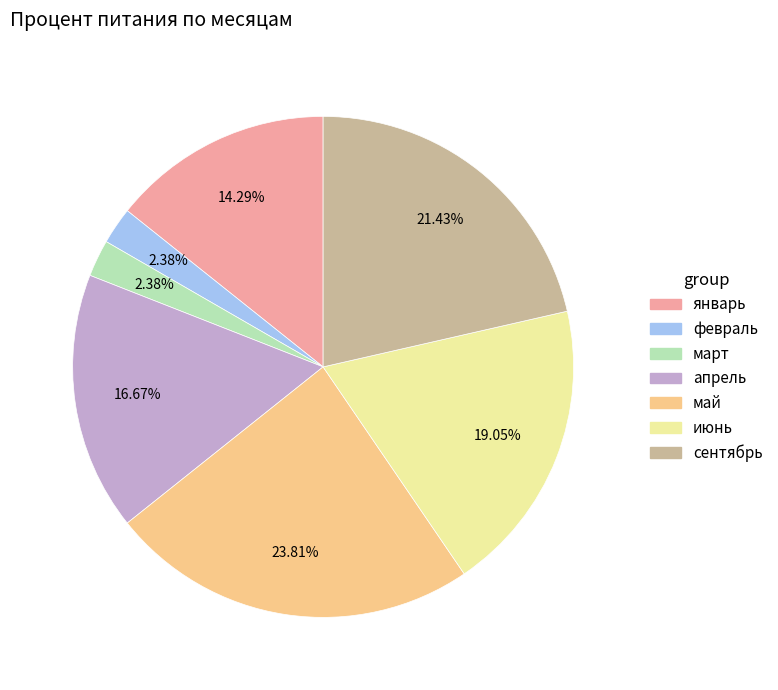

Is there a majority slice in this chart?

No